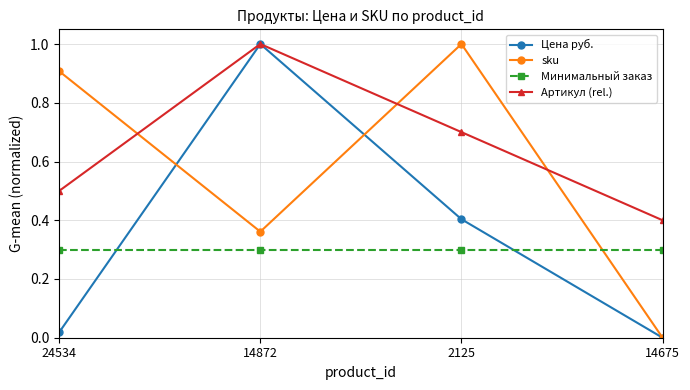

Is the value of Минимальный заказ at 2125 greater than the value of Артикул (rel.) at 24534?

No